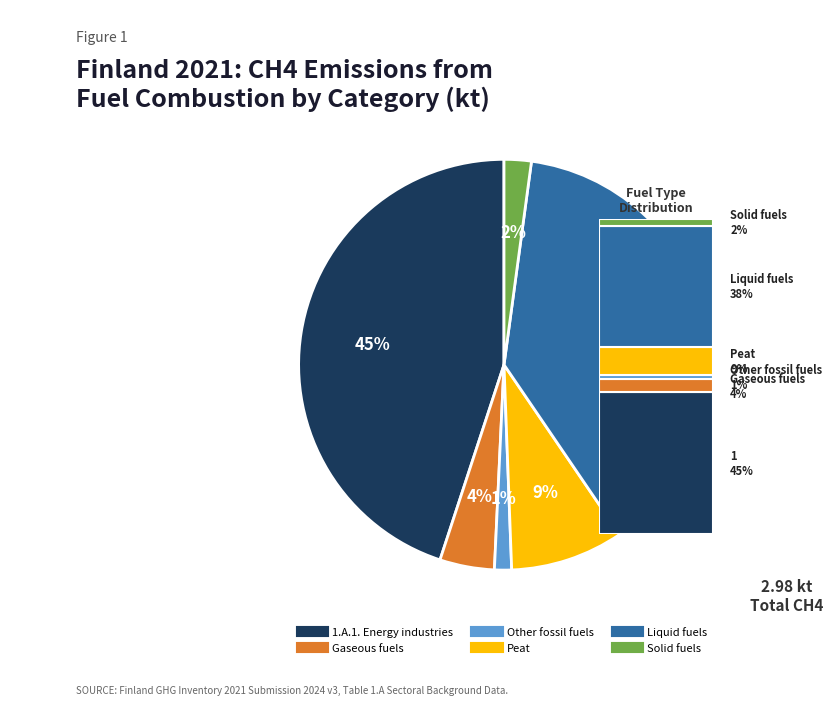

Which has a higher value, Liquid fuels or Other fossil fuels?

Liquid fuels